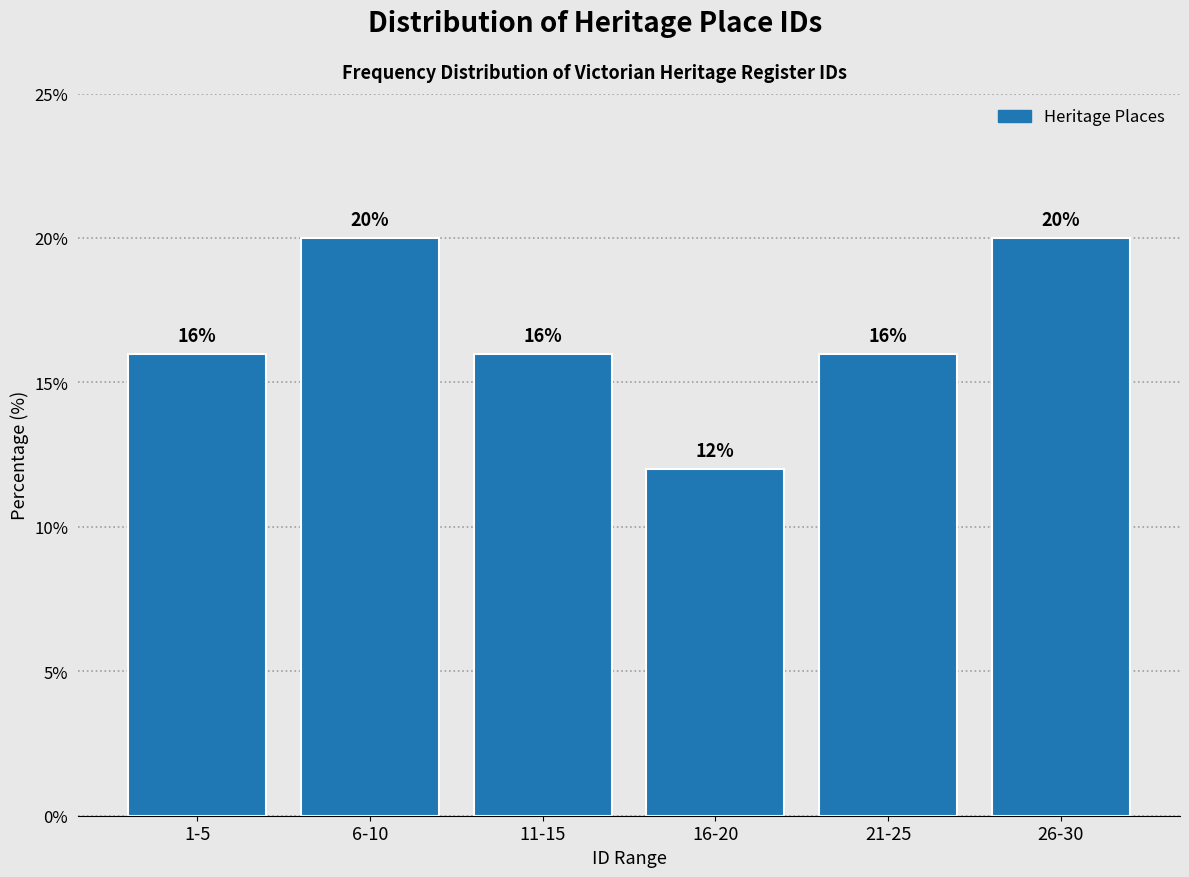

Reading left to right, transcribe all the data shown in this chart.

1-5=16	6-10=20	11-15=16	16-20=12	21-25=16	26-30=20